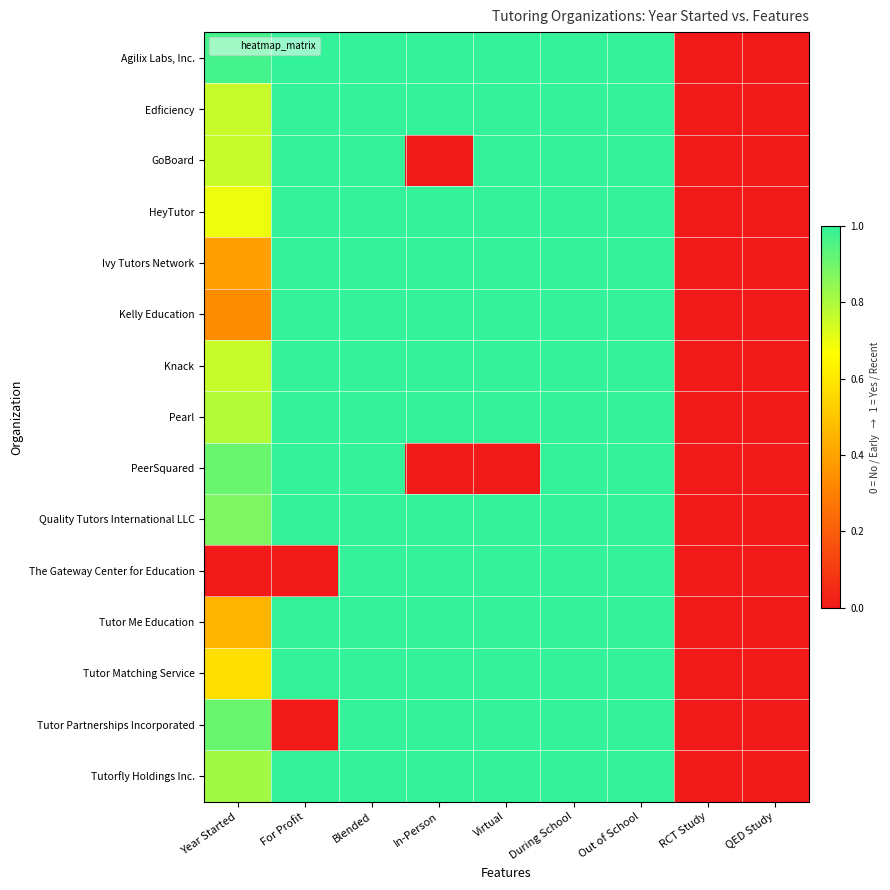

At how many categories does at least one series exceed 0?

7